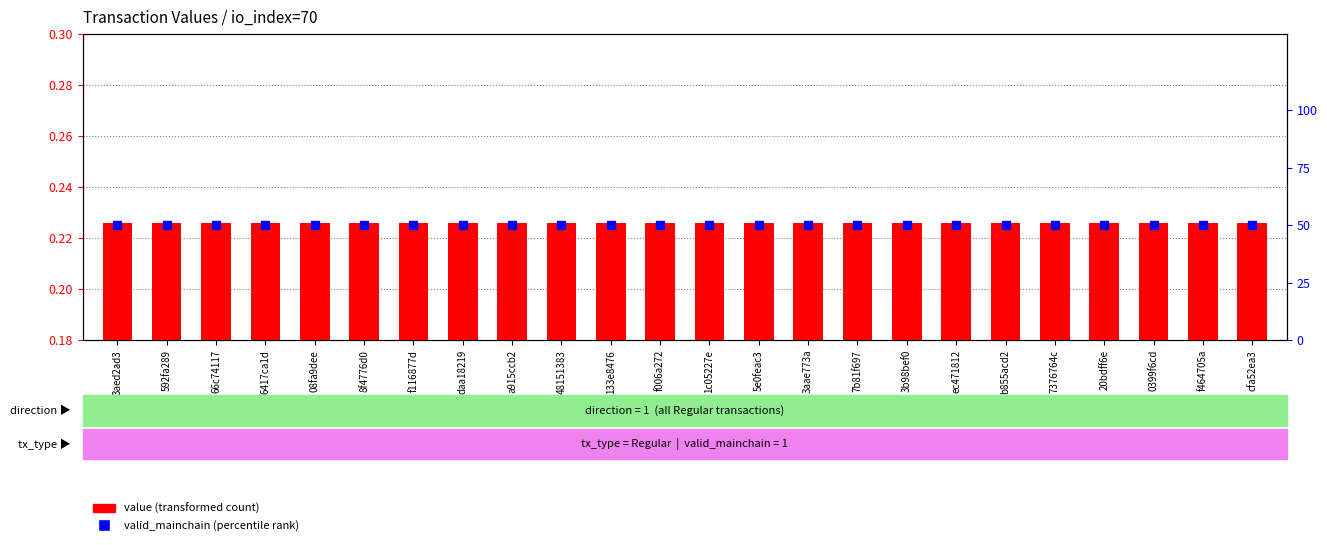

Which series has the largest total across all categories?

valid_mainchain (percentile rank)